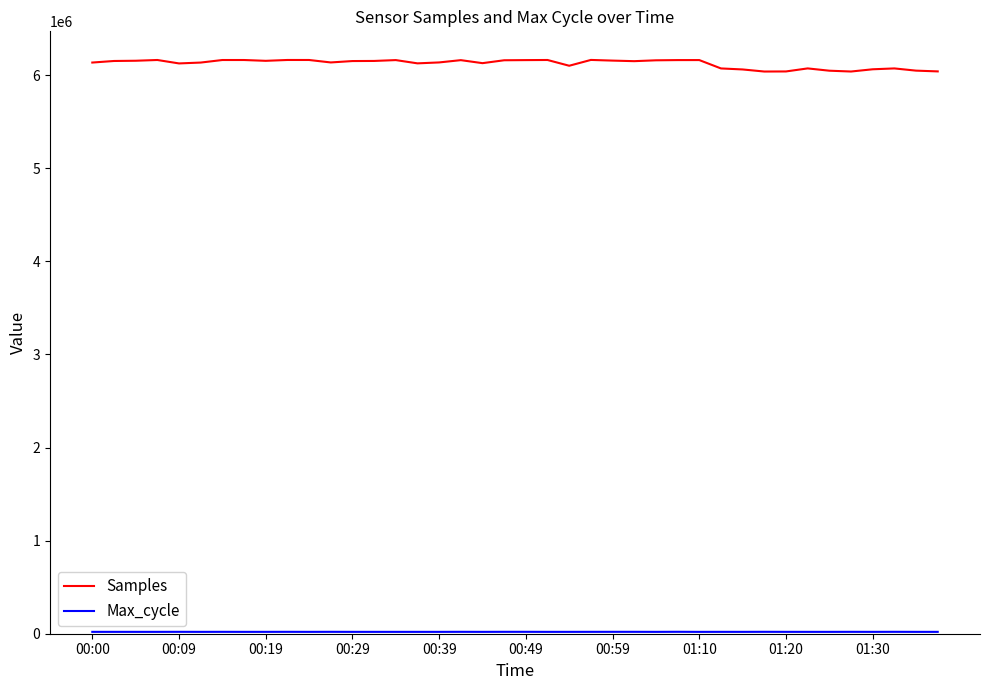

Which series has the largest range (max minus min)?

Samples